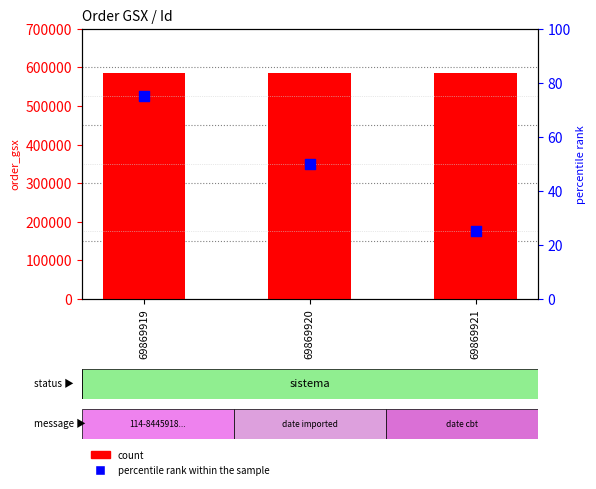

What is the total value across all series at 69869920?

585630